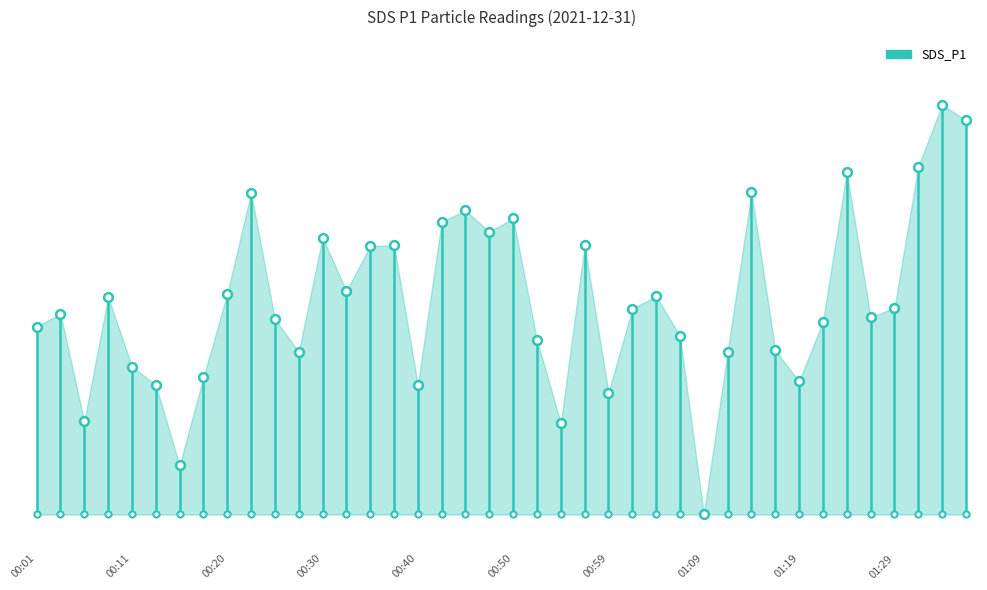

What is the change in value from 00:33 to 00:47?

+1.8